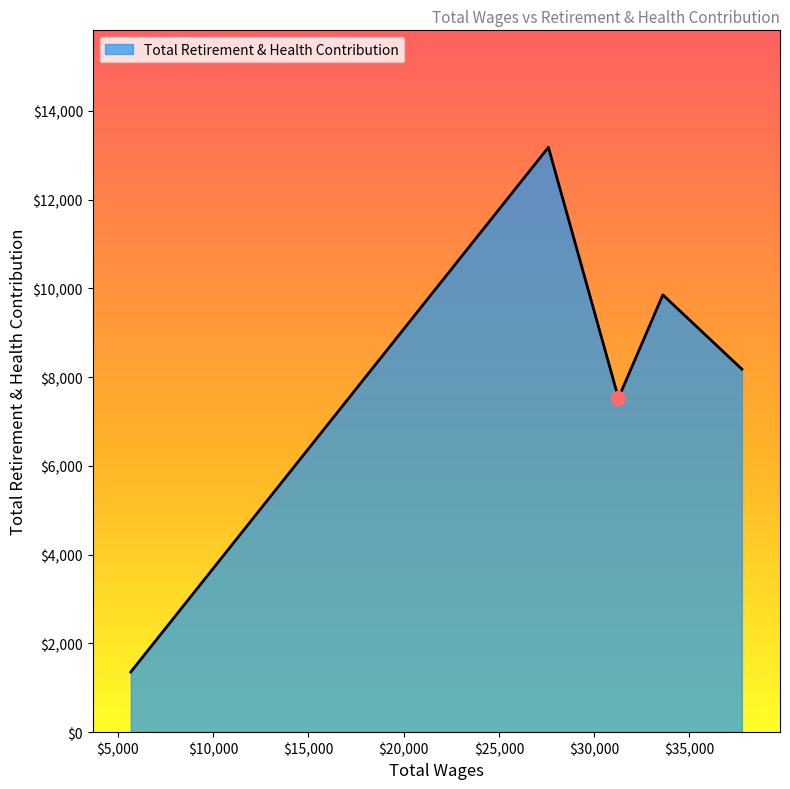

What is the difference between the maximum and second lowest values?

5652